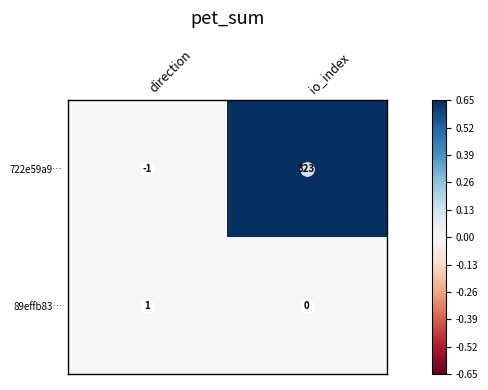

List the series in order of their peak value, lowest first.

89effb83…, 722e59a9…